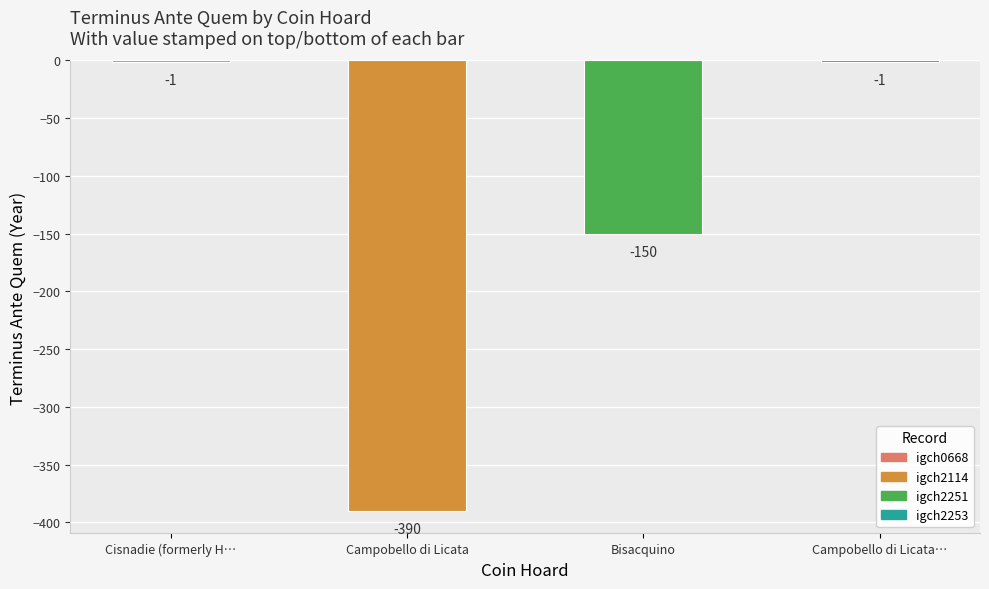

How many values are between -150 and -1?

3